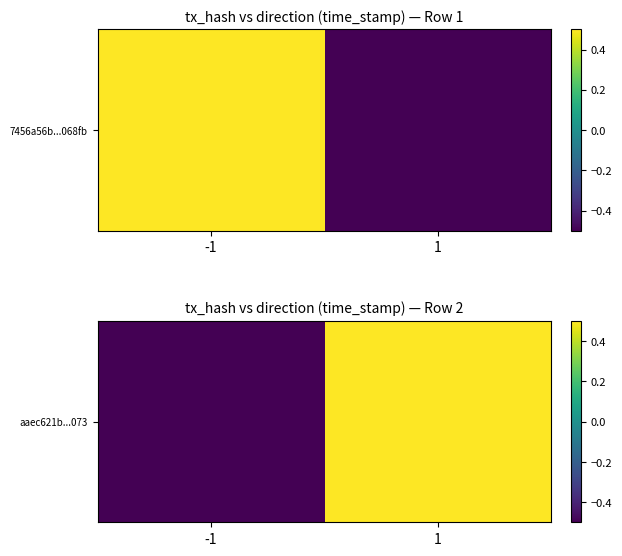

The chart shows a value of 0.8 at 1. True or false?

False